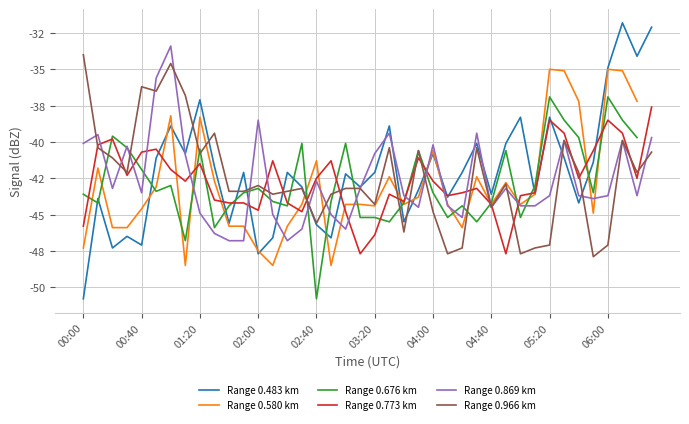

Read the Range 0.966 km value at 22.

-46.2